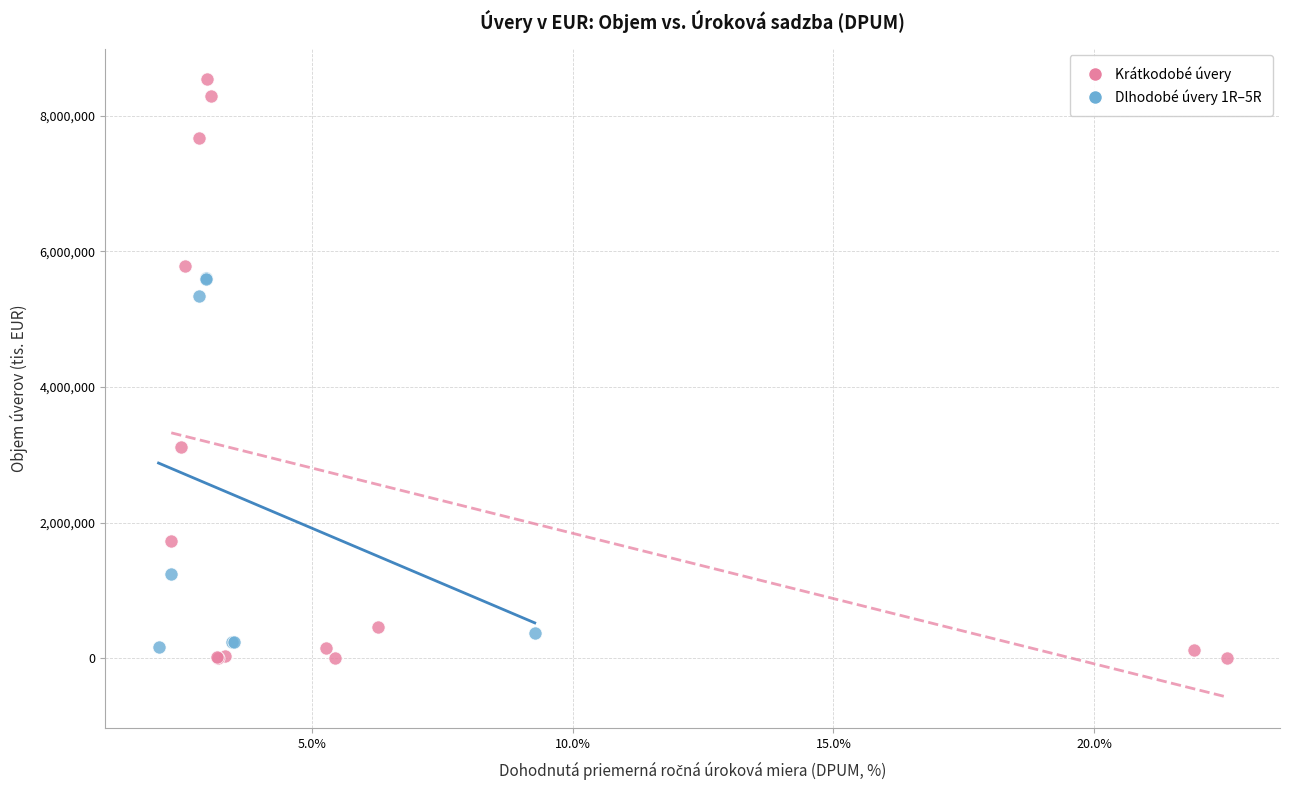

Which series reaches the maximum Y coordinate?

Krátkodobé úvery